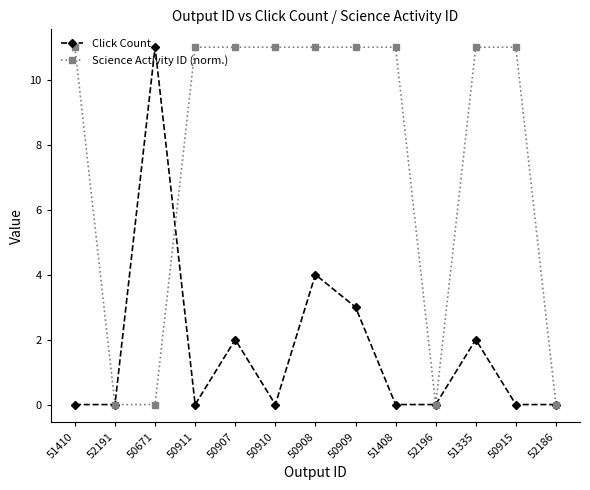

What is the difference between the highest and lowest values at 50671?

11